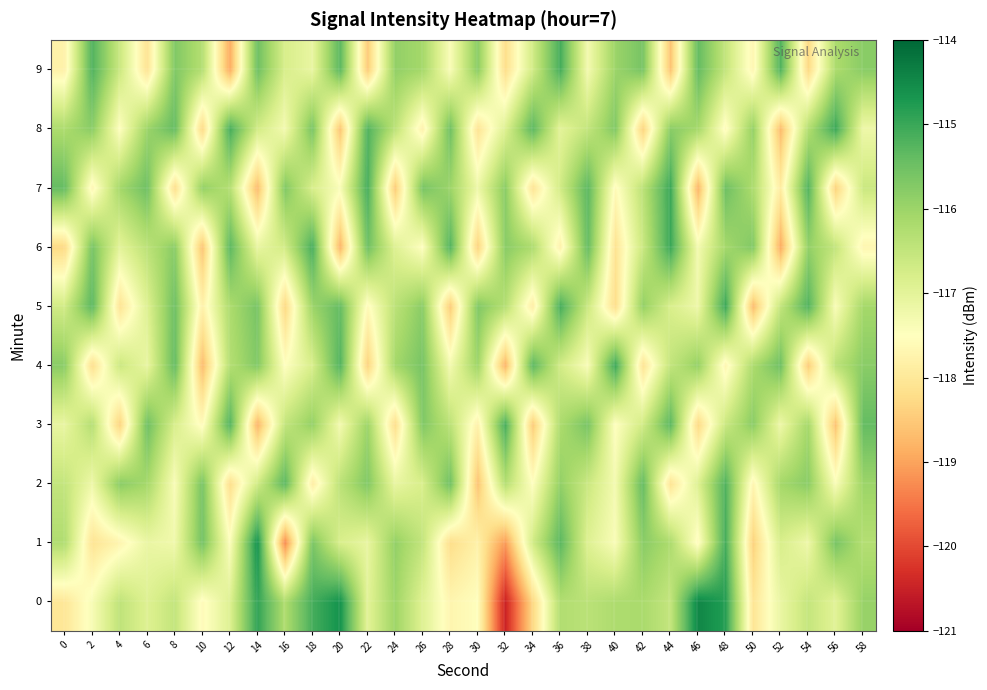

Reading right to left, what are all the values shown in this chart?

0: 58=-115.9	56=-117.0	54=-116.5	52=-117.1	50=-118.1	48=-114.8	46=-114.5	44=-116.5	42=-116.2	40=-116.2	38=-116.4	36=-116.3	34=-118.3	32=-120.5	30=-117.5	28=-117.7	26=-116.9	24=-116.0	22=-117.0	20=-114.6	18=-115.1	16=-116.2	14=-114.9	12=-116.9	10=-117.6	8=-116.5	6=-116.9	4=-116.4	2=-117.4	0=-118.0
1: 58=-116.3	56=-115.6	54=-117.2	52=-116.8	50=-118.4	48=-115.1	46=-117.6	44=-116.2	42=-115.8	40=-117.4	38=-116.9	36=-115.3	34=-116.7	32=-119.1	30=-117.8	28=-118.2	26=-116.5	24=-115.9	22=-117.1	20=-116.8	18=-115.6	16=-119.3	14=-114.6	12=-117.5	10=-115.6	8=-117.2	6=-117.1	4=-117.7	2=-118.1	0=-116.2
2: 58=-116.0	56=-117.4	54=-115.8	52=-116.1	50=-117.7	48=-115.2	46=-116.9	44=-118.1	42=-115.4	40=-117.3	38=-116.6	36=-115.9	34=-117.5	32=-116.3	30=-118.6	28=-115.5	26=-116.8	24=-117.1	22=-115.7	20=-116.4	18=-117.9	16=-115.3	14=-116.7	12=-118.2	10=-115.6	8=-117.4	6=-116.1	4=-115.8	2=-117.2	0=-116.5
3: 58=-115.4	56=-118.6	54=-116.1	52=-117.2	50=-115.8	48=-116.6	46=-118.3	44=-115.3	42=-116.7	40=-117.5	38=-115.6	36=-116.2	34=-118.5	32=-115.1	30=-117.8	28=-116.4	26=-115.7	24=-118.2	22=-116.0	20=-117.3	18=-115.9	16=-116.5	14=-118.8	12=-115.2	10=-117.6	8=-116.8	6=-115.5	4=-118.4	2=-116.3	0=-117.1
4: 58=-115.8	56=-116.4	54=-118.5	52=-115.5	50=-116.2	48=-117.7	46=-115.9	44=-116.5	42=-118.1	40=-115.0	38=-117.4	36=-116.7	34=-115.3	32=-118.8	30=-116.0	28=-117.3	26=-115.6	24=-116.1	22=-118.4	20=-115.2	18=-116.8	16=-117.5	14=-115.7	12=-116.3	10=-118.7	8=-115.4	6=-117.1	4=-116.6	2=-118.2	0=-115.8
5: 58=-116.1	56=-117.4	54=-115.2	52=-116.5	50=-118.7	48=-115.0	46=-117.2	44=-116.8	42=-115.9	40=-118.2	38=-116.6	36=-115.1	34=-117.9	32=-116.3	30=-115.7	28=-118.5	26=-115.8	24=-116.4	22=-117.6	20=-115.4	18=-116.0	16=-118.3	14=-115.6	12=-116.2	10=-117.8	8=-115.5	6=-116.9	4=-118.1	2=-115.3	0=-116.7
6: 58=-117.7	56=-116.5	54=-115.9	52=-118.9	50=-115.7	48=-116.1	46=-117.3	44=-115.0	42=-116.6	40=-118.1	38=-115.4	36=-117.8	34=-116.2	32=-115.8	30=-118.4	28=-115.2	26=-117.5	24=-116.9	22=-115.5	20=-118.8	18=-115.1	16=-116.7	14=-117.1	12=-115.3	10=-118.6	8=-115.8	6=-116.4	4=-117.0	2=-115.6	0=-118.3
7: 58=-116.6	56=-118.4	54=-115.2	52=-117.9	50=-116.2	48=-115.5	46=-118.8	44=-115.0	42=-116.4	40=-117.6	38=-115.3	36=-116.7	34=-118.1	32=-115.8	30=-117.2	28=-116.0	26=-115.6	24=-118.5	22=-115.1	20=-117.4	18=-116.8	16=-115.7	14=-118.7	12=-116.3	10=-115.9	8=-118.2	6=-115.5	4=-116.1	2=-117.7	0=-115.4
8: 58=-117.2	56=-115.0	54=-116.3	52=-118.7	50=-115.9	48=-117.6	46=-116.1	44=-115.8	42=-118.4	40=-115.7	38=-116.5	36=-117.0	34=-115.3	32=-116.9	30=-118.1	28=-115.5	26=-117.8	24=-116.4	22=-115.2	20=-118.6	18=-115.6	16=-117.3	14=-116.7	12=-115.1	10=-118.3	8=-115.4	6=-116.0	4=-117.5	2=-115.8	0=-116.2
9: 58=-115.8	56=-116.2	54=-118.3	52=-115.2	50=-117.7	48=-116.5	46=-115.4	44=-118.6	42=-115.6	40=-116.0	38=-117.3	36=-115.1	34=-116.7	32=-118.2	30=-115.8	28=-117.4	26=-116.1	24=-115.9	22=-118.5	20=-115.3	18=-117.1	16=-116.8	14=-115.5	12=-118.9	10=-116.3	8=-115.7	6=-118.1	4=-116.6	2=-115.2	0=-117.8